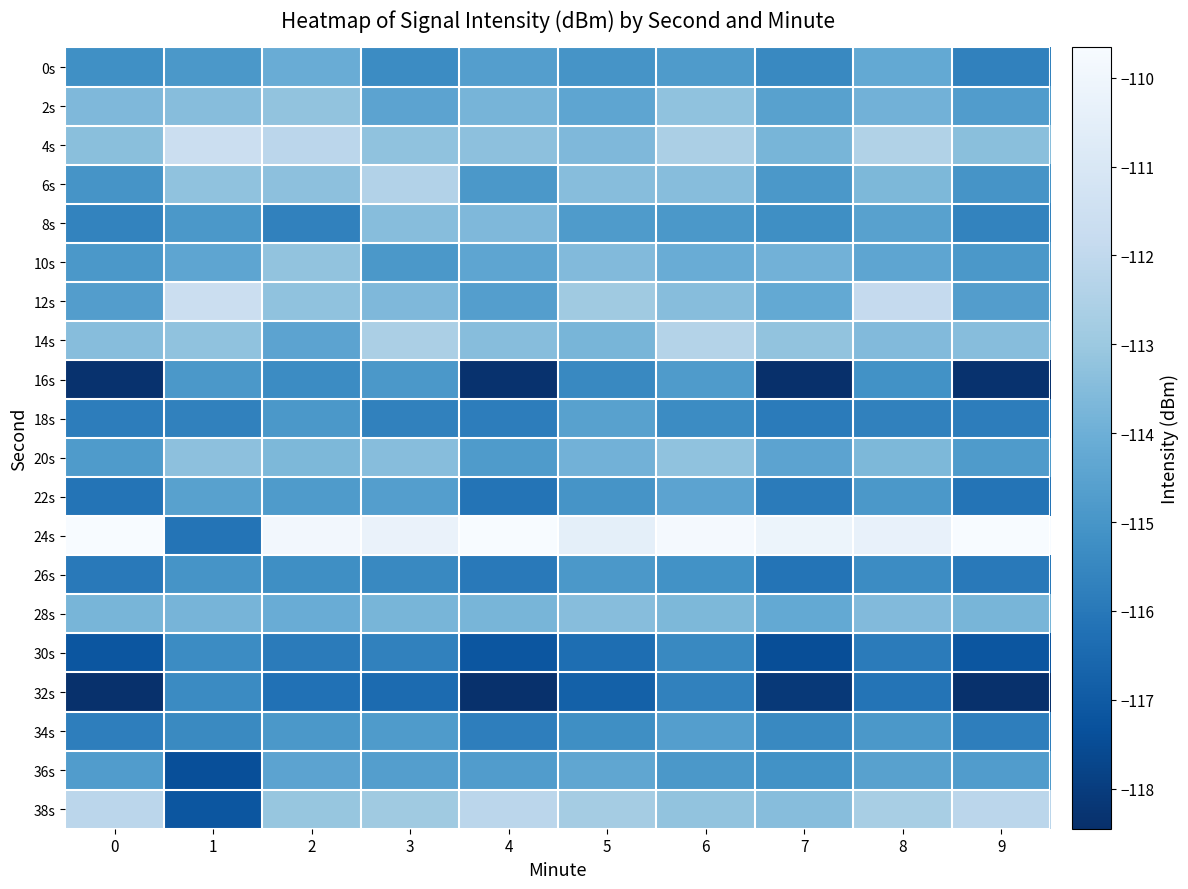

Which series has the largest range (max minus min)?

24s